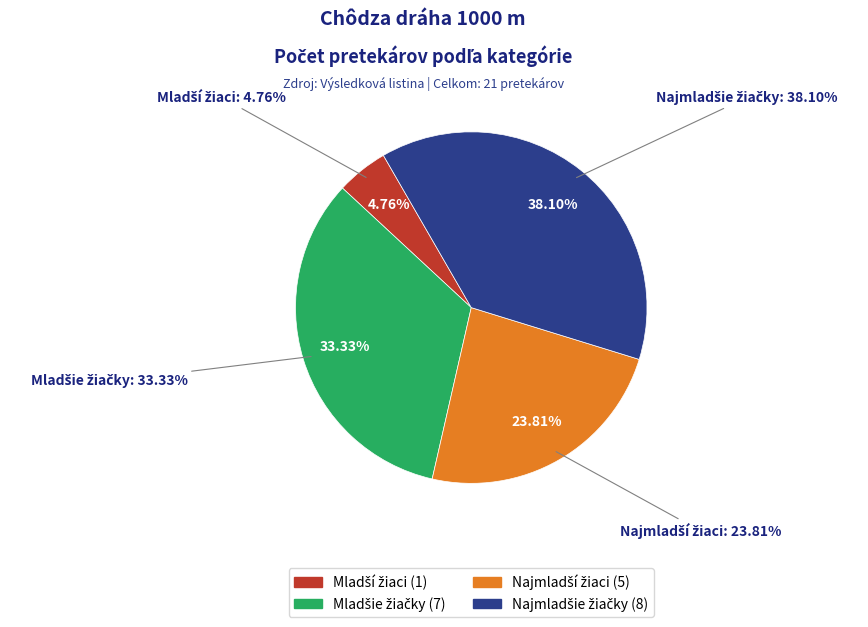

Approximately how many times larger is the value at Mladšie žiačky compared to Najmladšie žiačky?

0.9